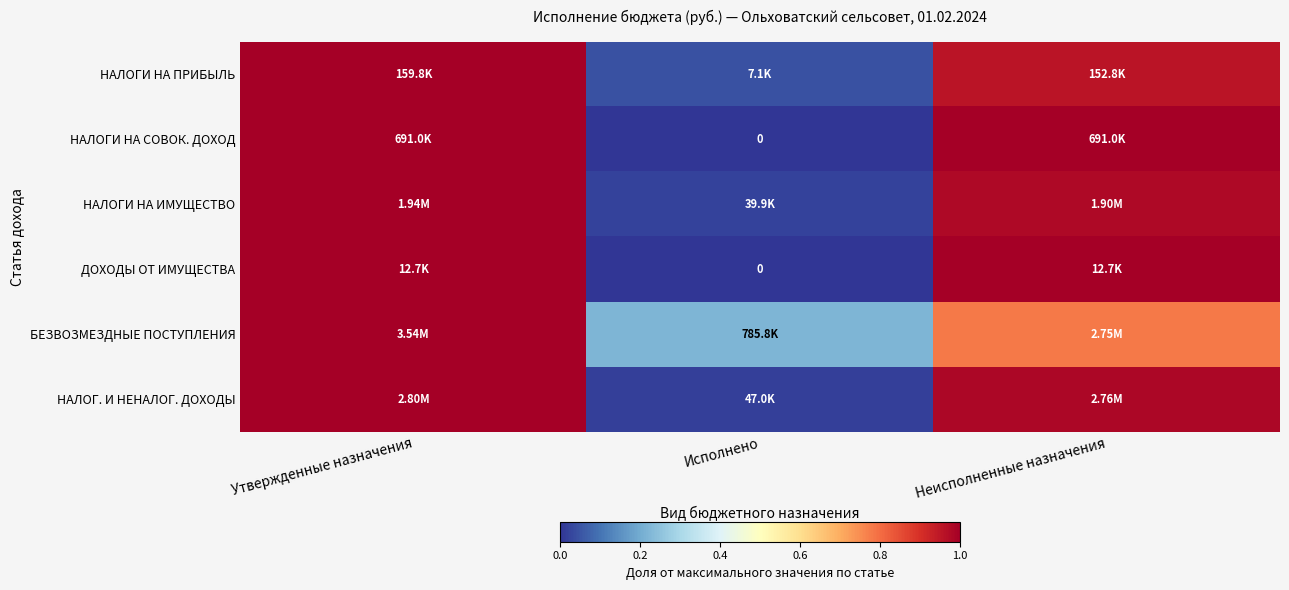

What is the difference between the highest and lowest values at Неисполненные назначения?

0.2